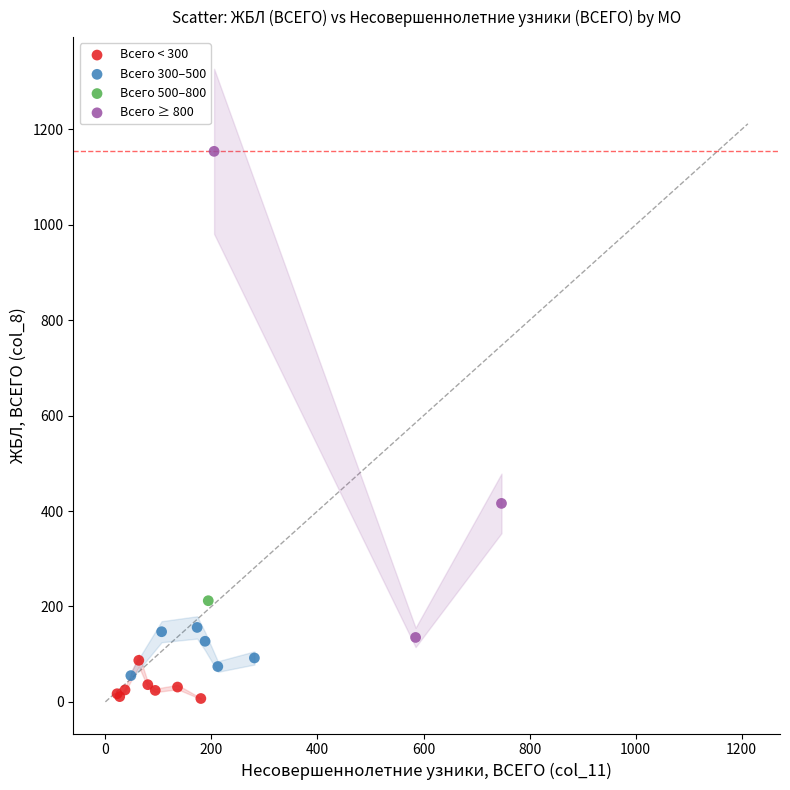

Which series reaches the minimum Y coordinate?

Всего < 300